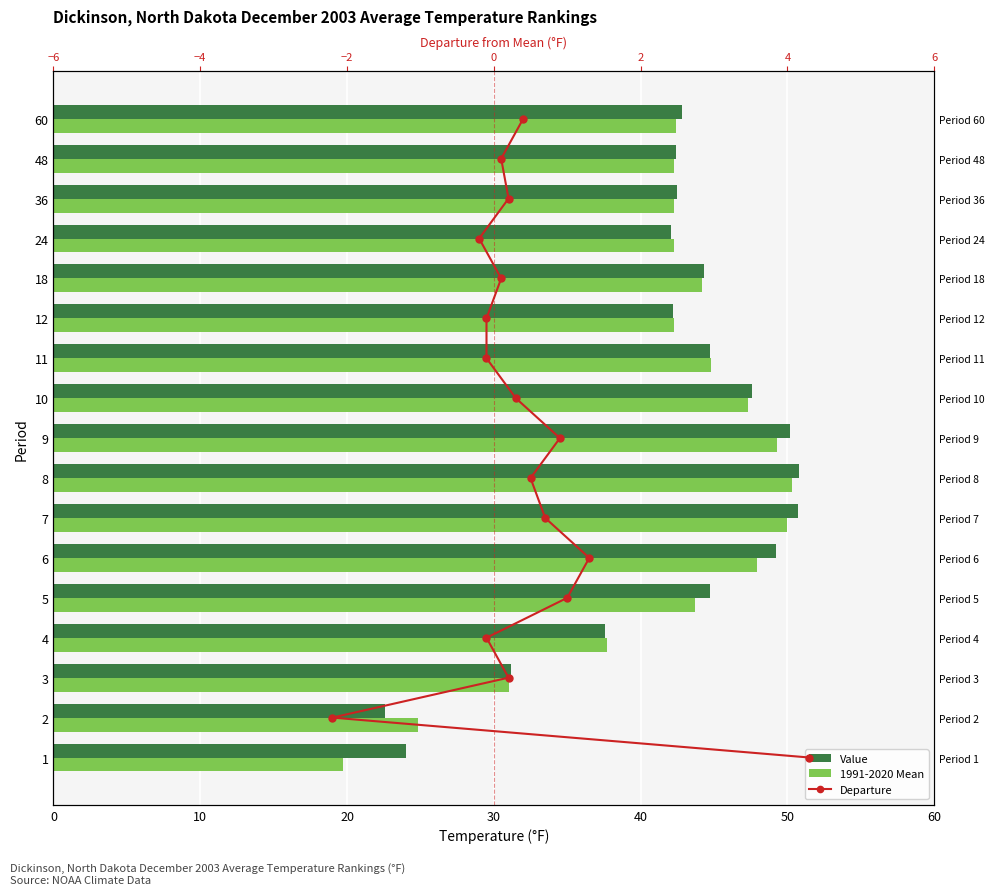

Which series has the widest spread of values?

1991-2020 Mean